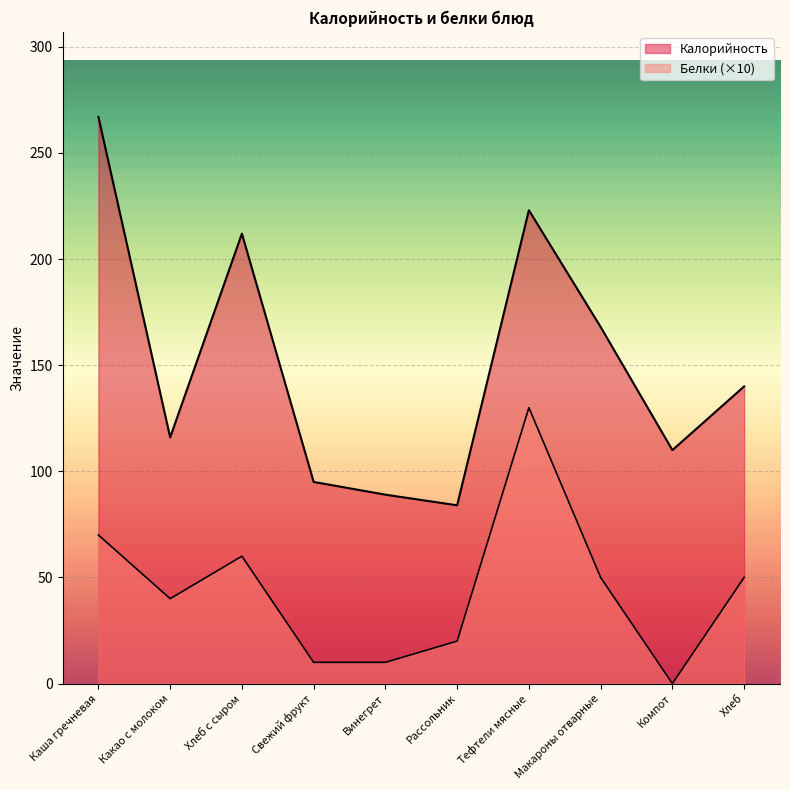

How many interior local peaks does the Белки series have?

2